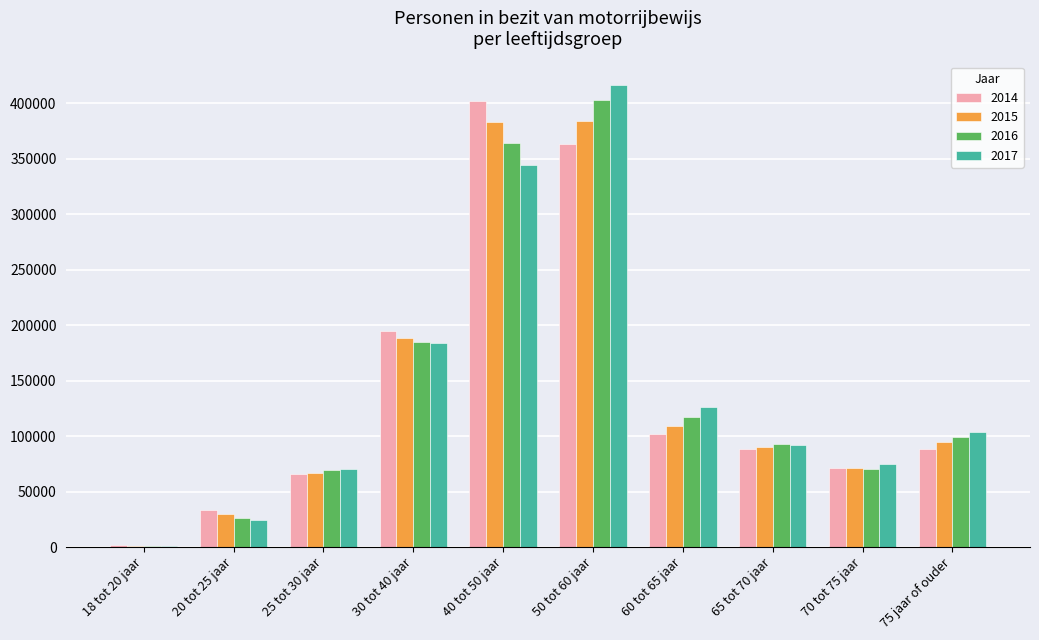

Does the chart contain stacked bars?

No